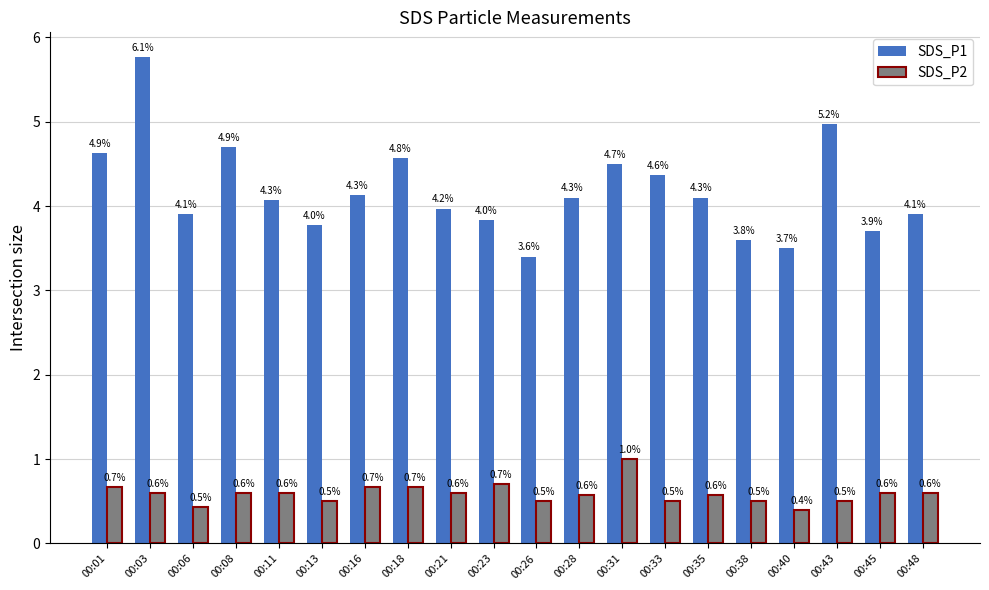

How many groups of bars are there?

20